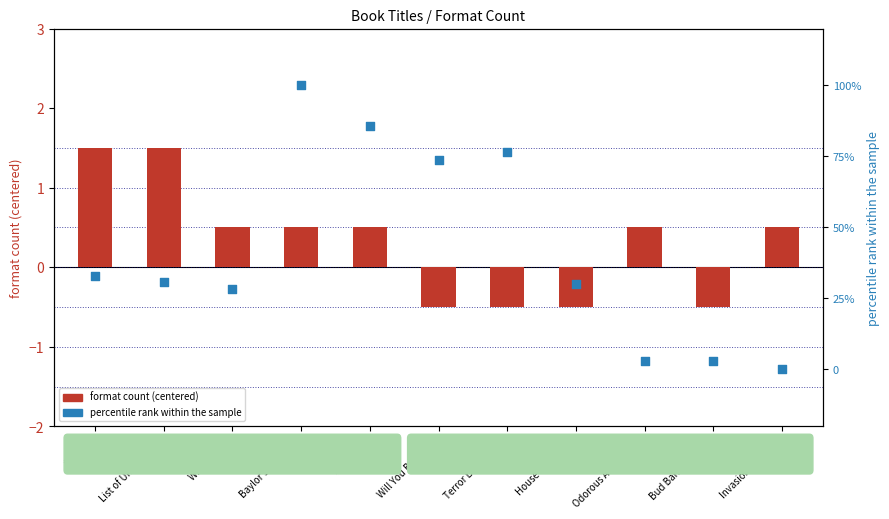

Which series has the largest Y range (max minus min)?

percentile rank within sample